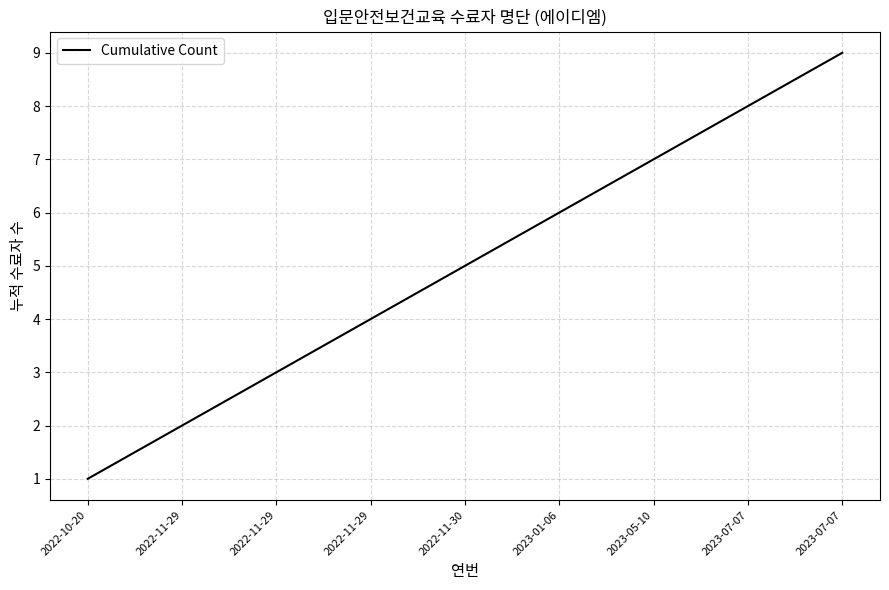

How many lines are shown in the chart?

1